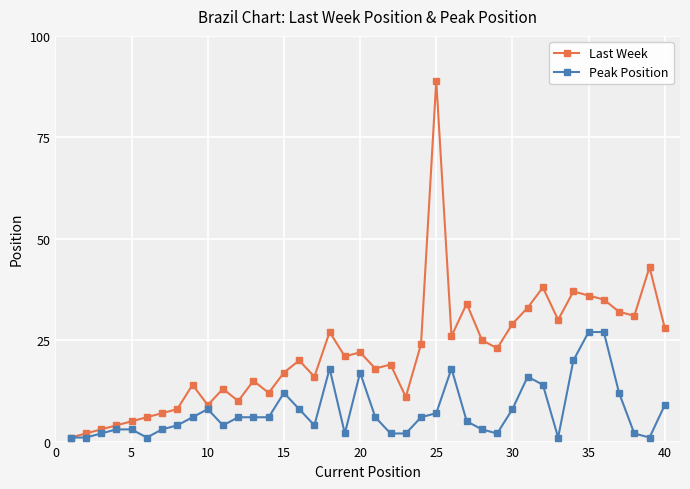

What is the value of the Last Week point at the 9th from the left?

14